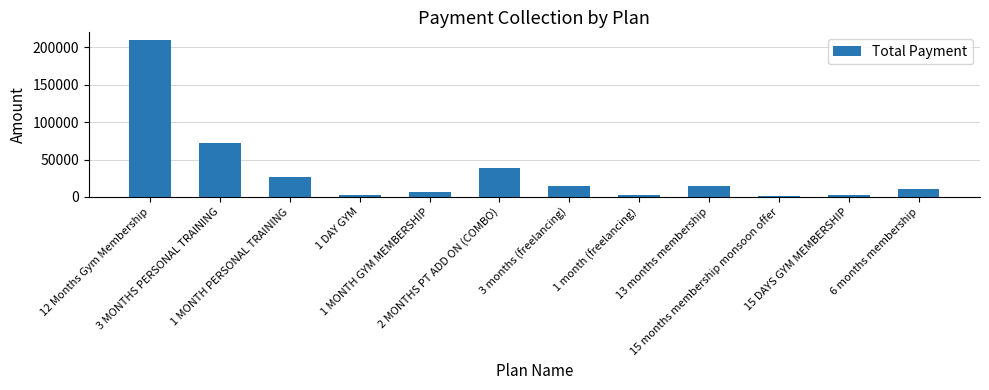

What is the difference between the maximum and second lowest values?

207800